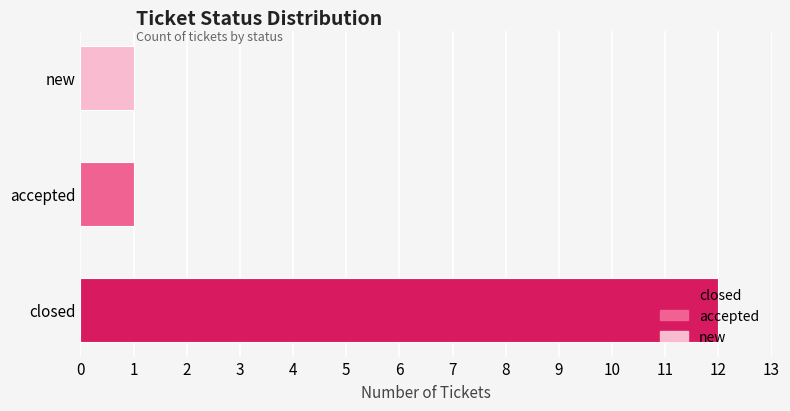

What position from the right is new?

1